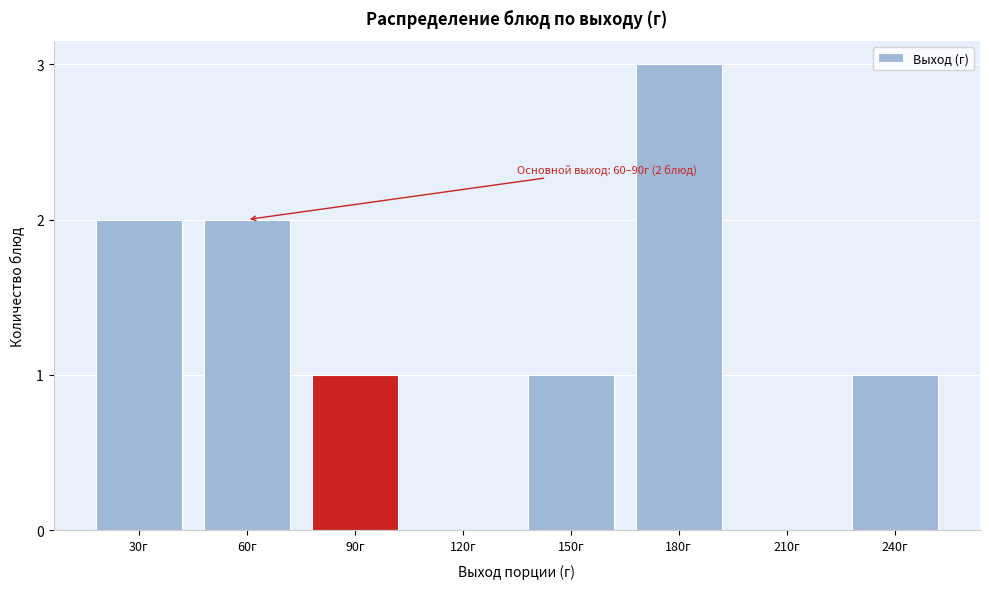

Reading left to right, extract all data points from this chart.

30г=2	60г=2	90г=1	120г=0	150г=1	180г=3	210г=0	240г=1